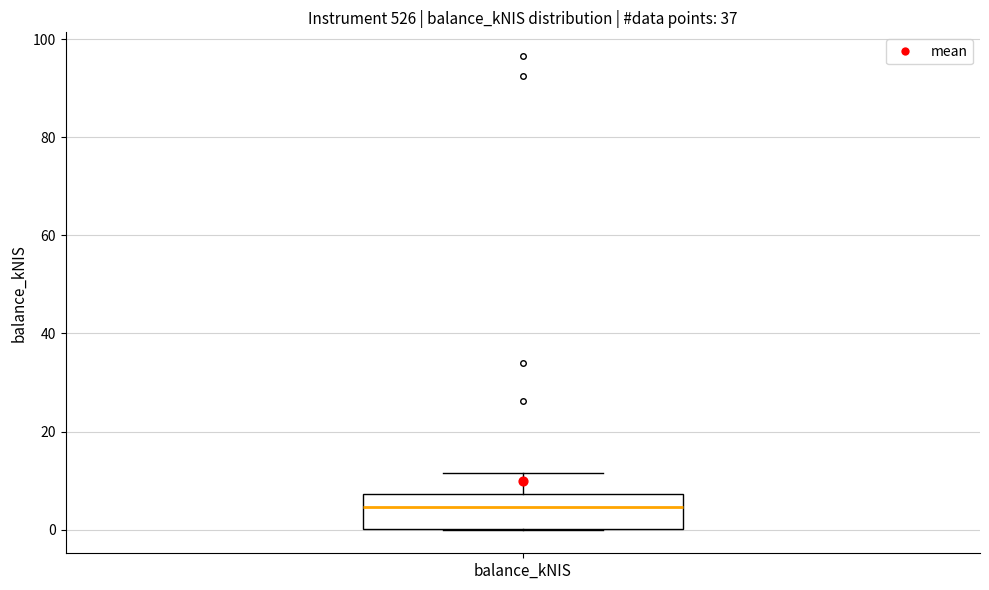

Transcribe this box plot: give where the median line is, the range the box spans, and where the two whiskers end, as read against the y-axis. The values are not printed on the chart, so give them approximately, as read against the axis.

median 4, box 0 to 8, whiskers 0 to 12